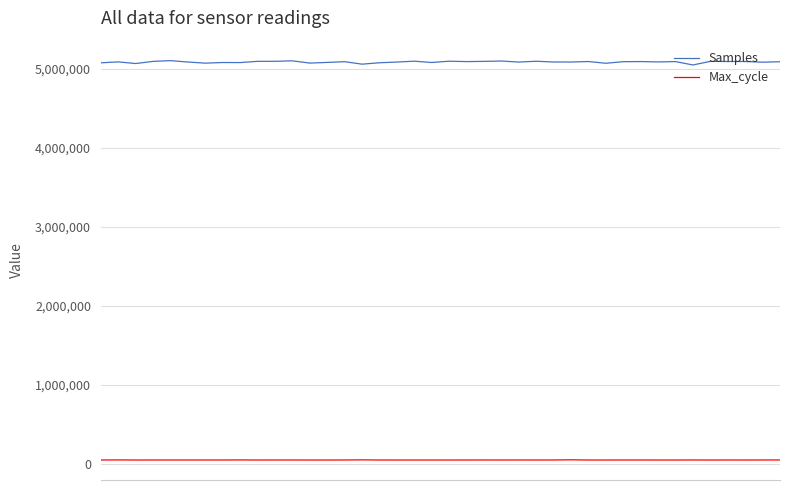

What is the maximum value shown in the chart?

5104826